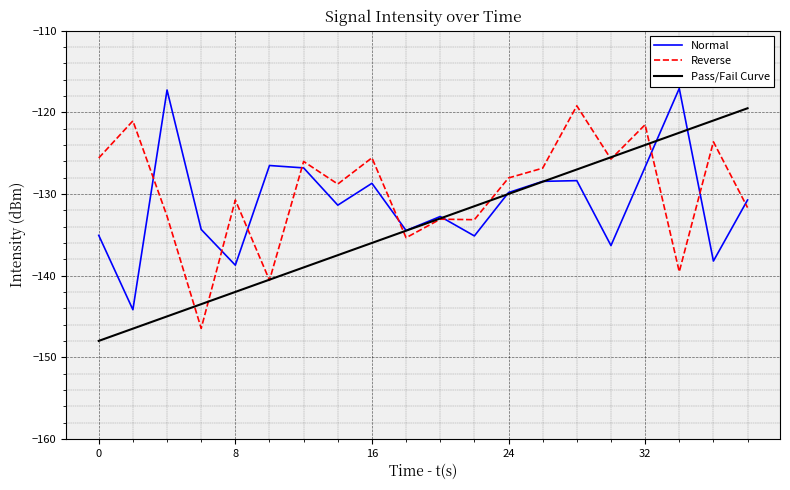

What is the smallest value displayed?

-148.0